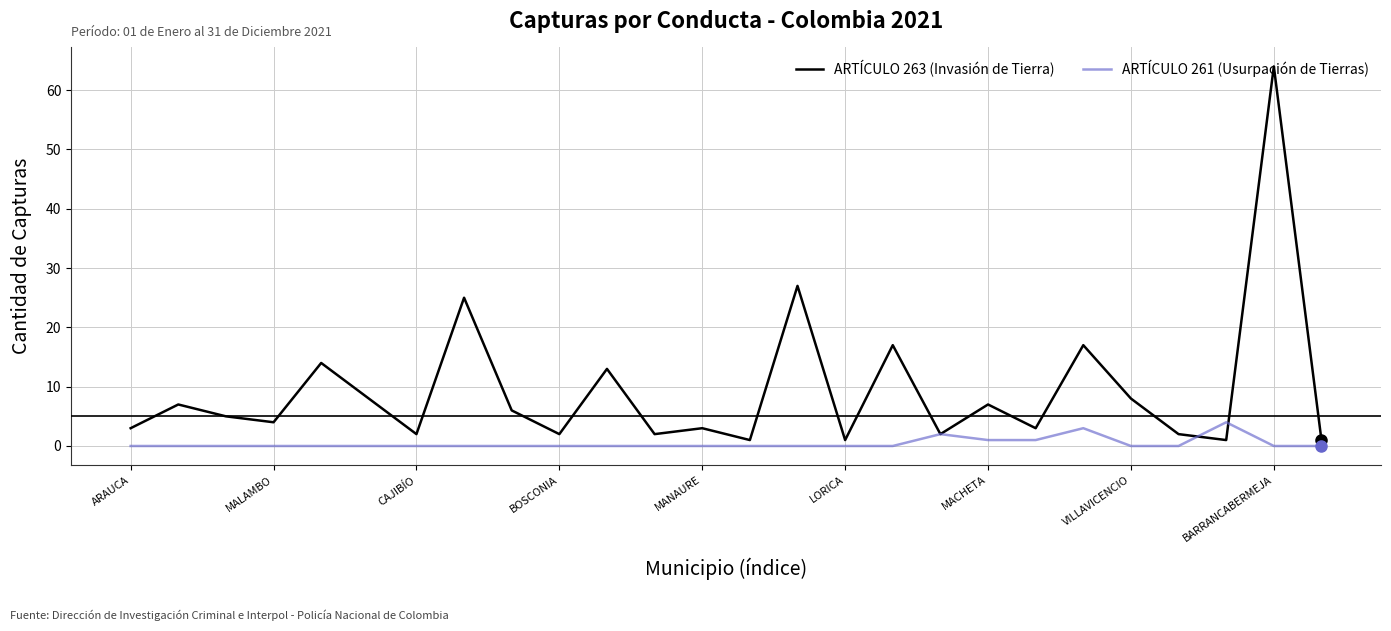

List the series in order of their overall mean, lowest first.

ARTÍCULO 261 (Usurpación de Tierras), ARTÍCULO 263 (Invasión de Tierra)